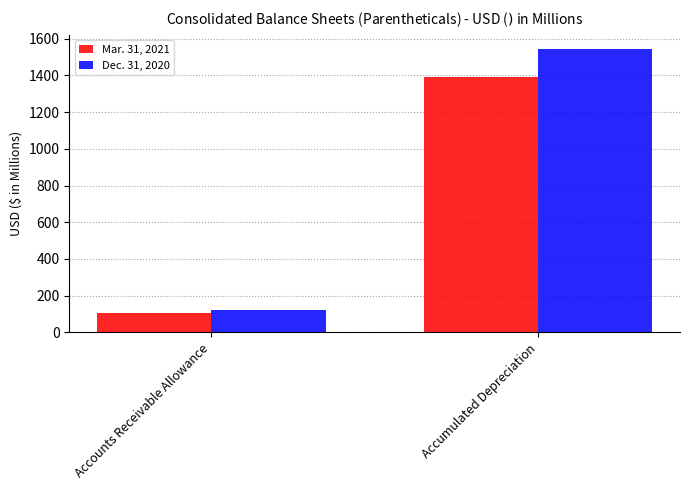

Which series has the widest spread of values?

Dec. 31, 2020